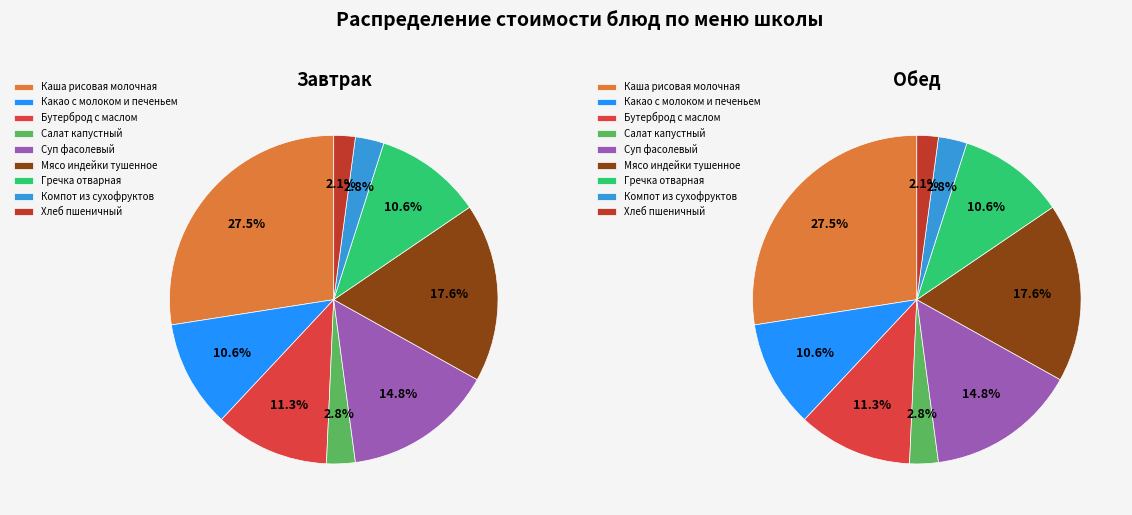

How many segments does this pie chart have?

9